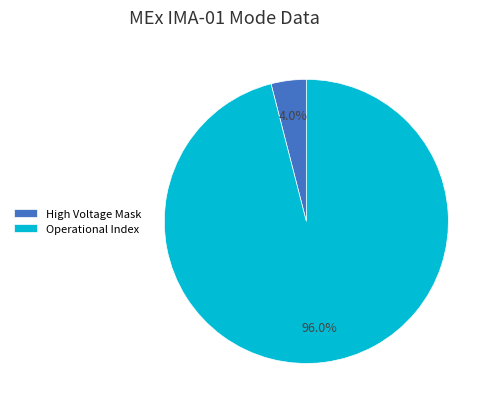

What percentage is the Operational Index slice, to the nearest percent?

96%